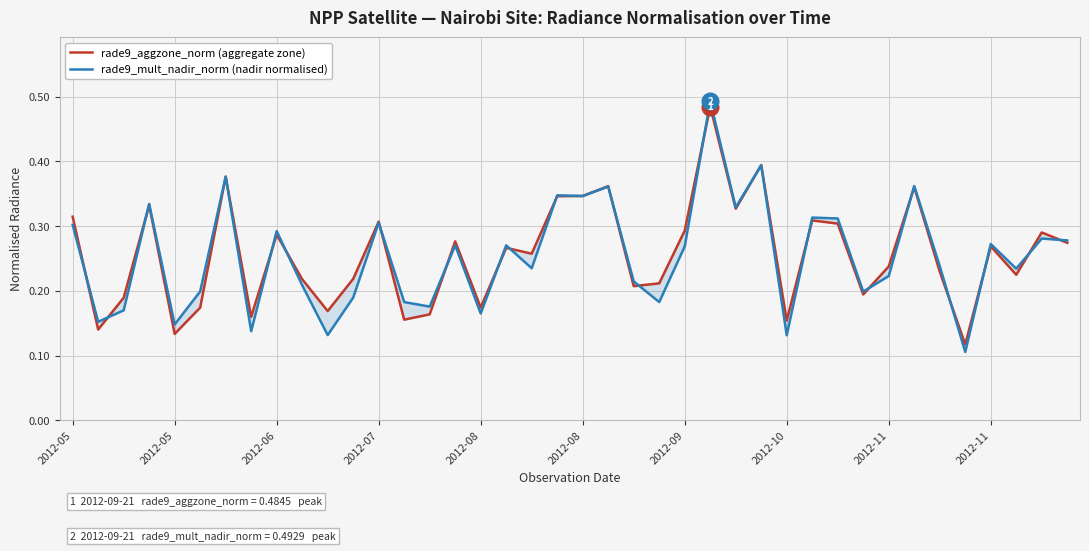

What are all the series names shown in the legend?

rade9_aggzone_norm (aggregate zone), rade9_mult_nadir_norm (nadir normalised)